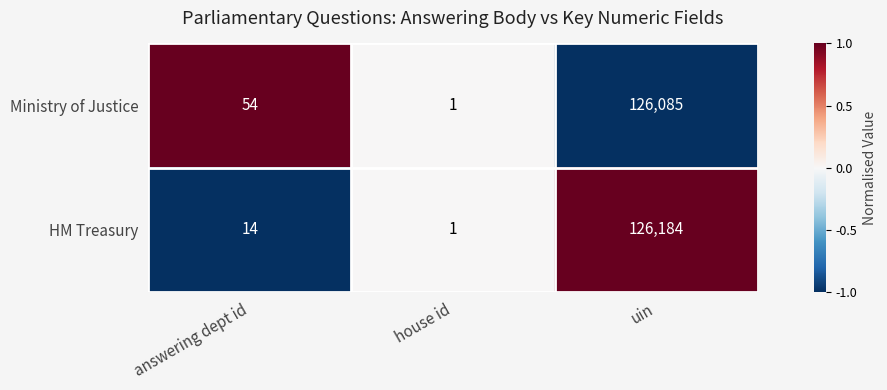

Reading left to right, list all the values displayed in this chart.

Ministry of Justice: answering dept id=54	house id=1	uin=126085
HM Treasury: answering dept id=14	house id=1	uin=126184